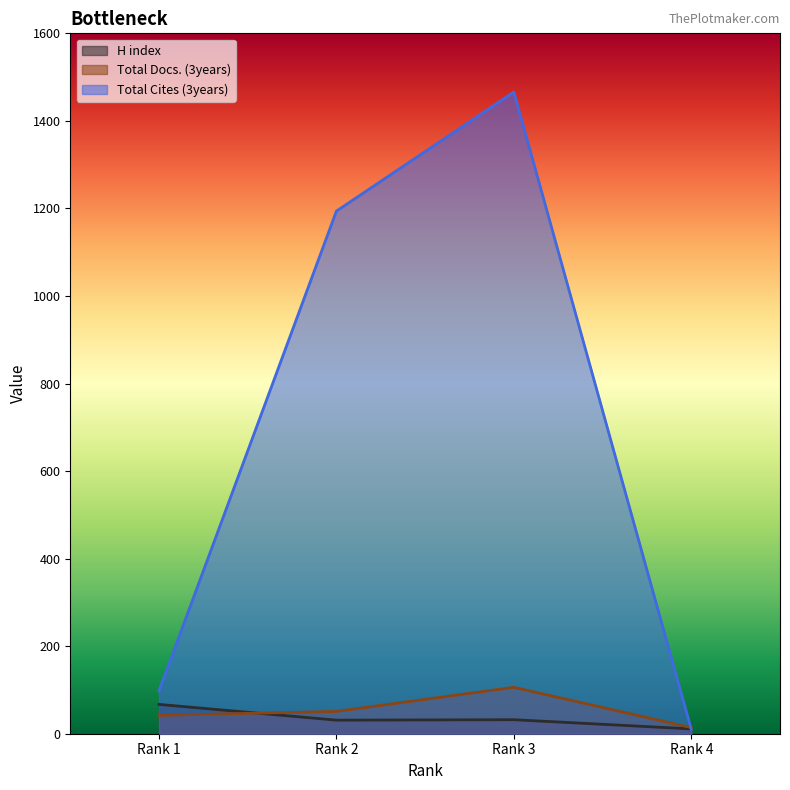

Count the number of categories in the chart.

4